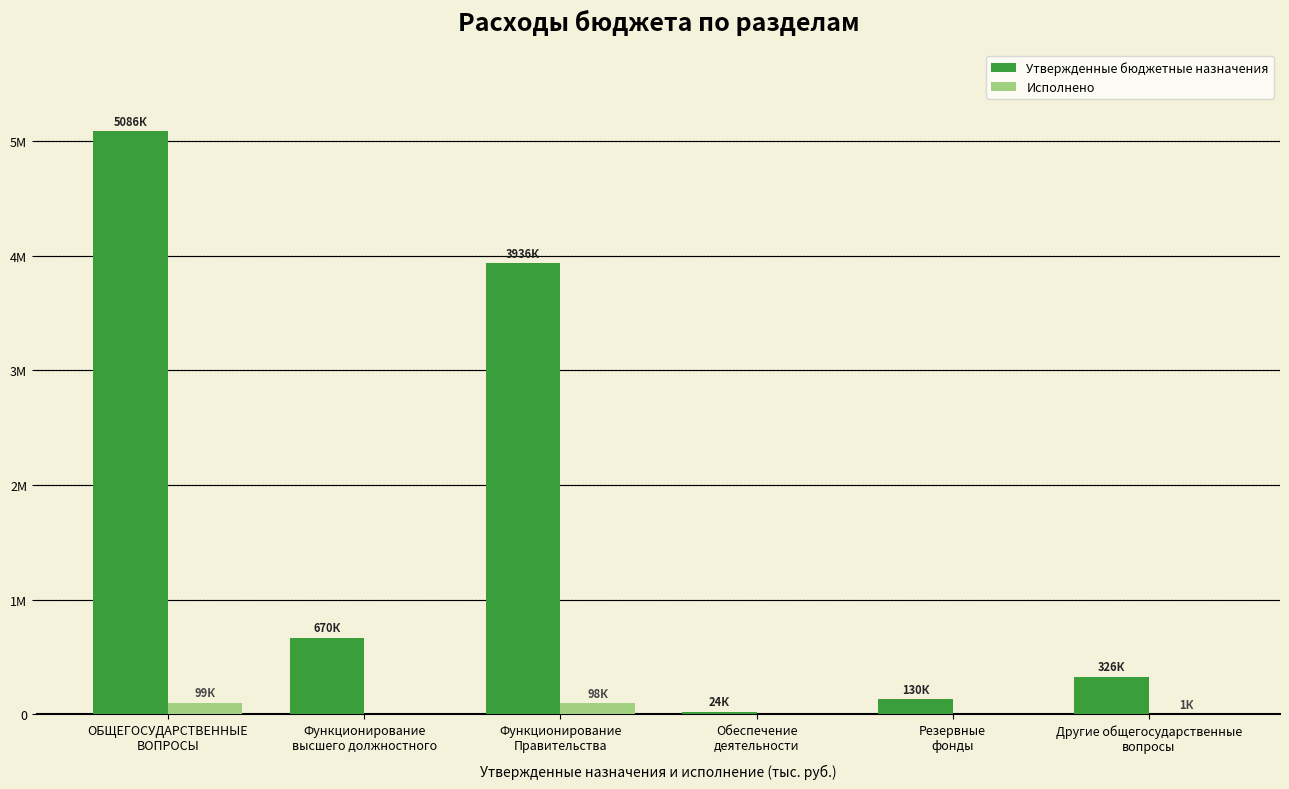

What position from the right is ОБЩЕГОСУДАРСТВЕННЫЕ
ВОПРОСЫ?

6